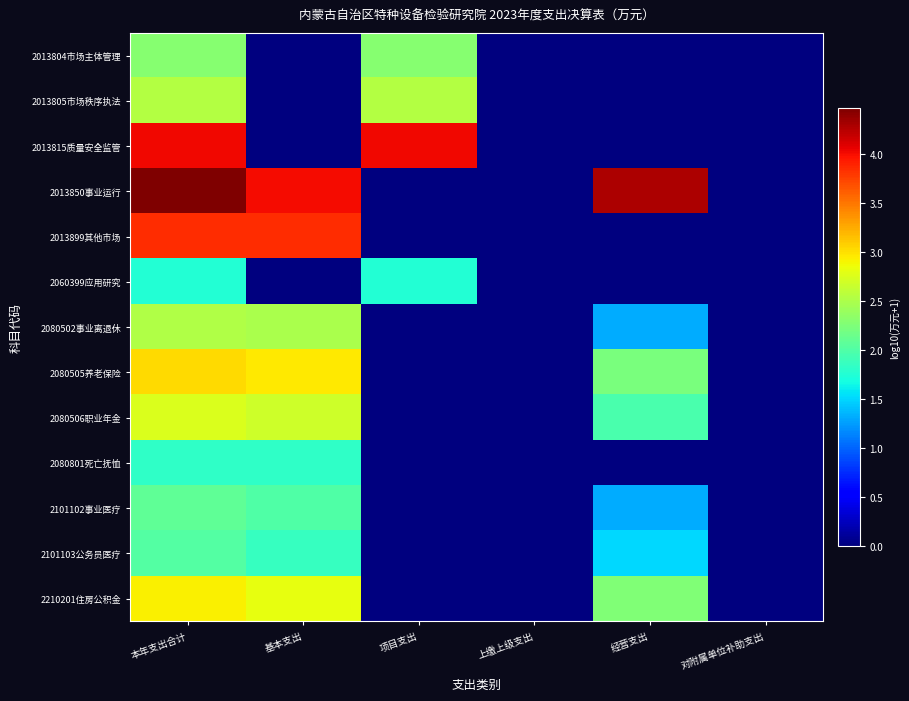

Which has a higher value, 本年支出合计 or 项目支出?

本年支出合计